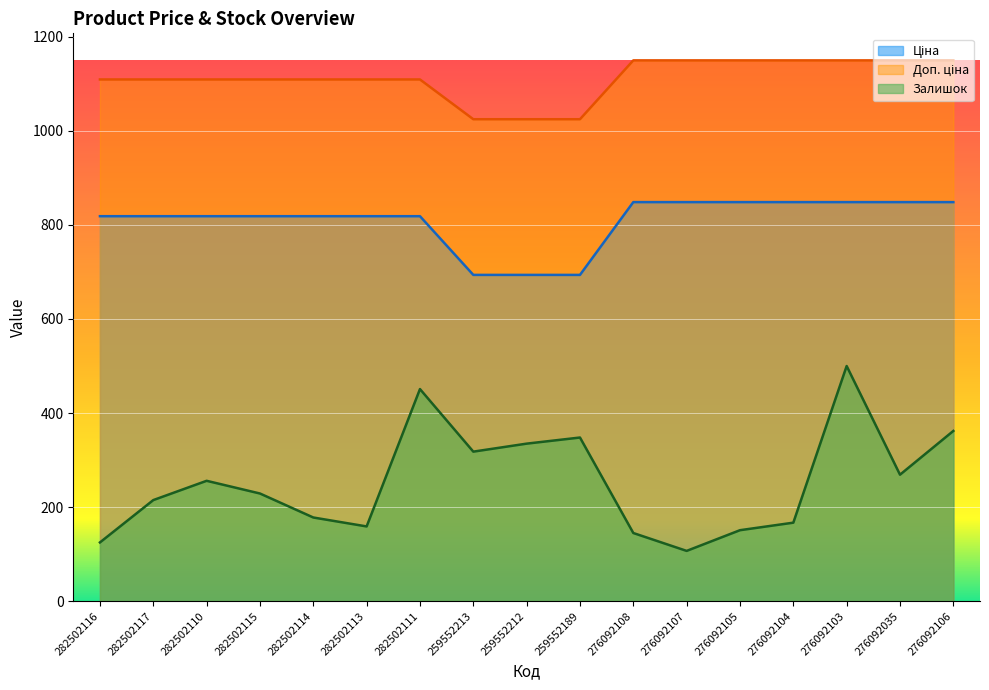

What is the difference between the maximum and minimum values in the Доп. ціна series?

125.1